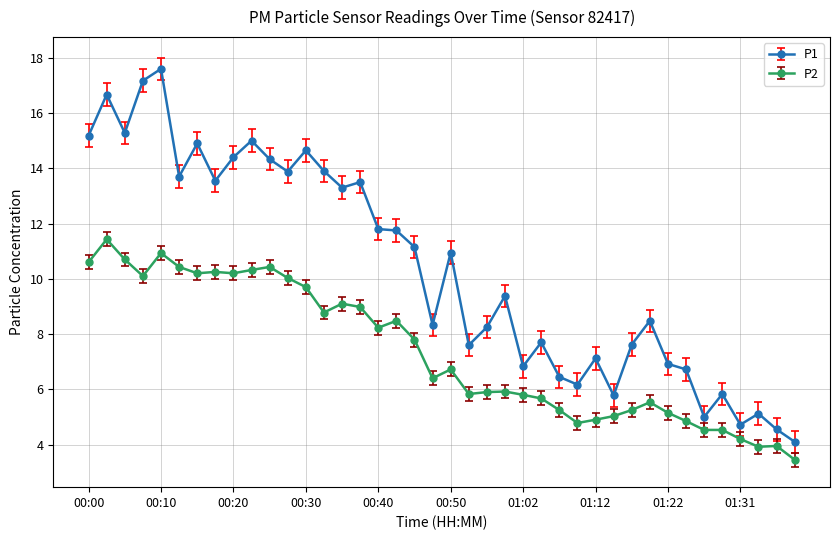

Does the chart display data point markers on the line(s)?

Yes